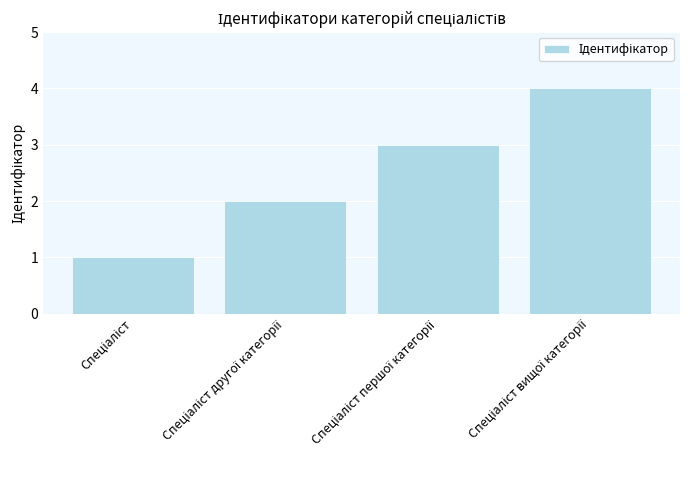

What is the value of the 1st bar from the left?

1